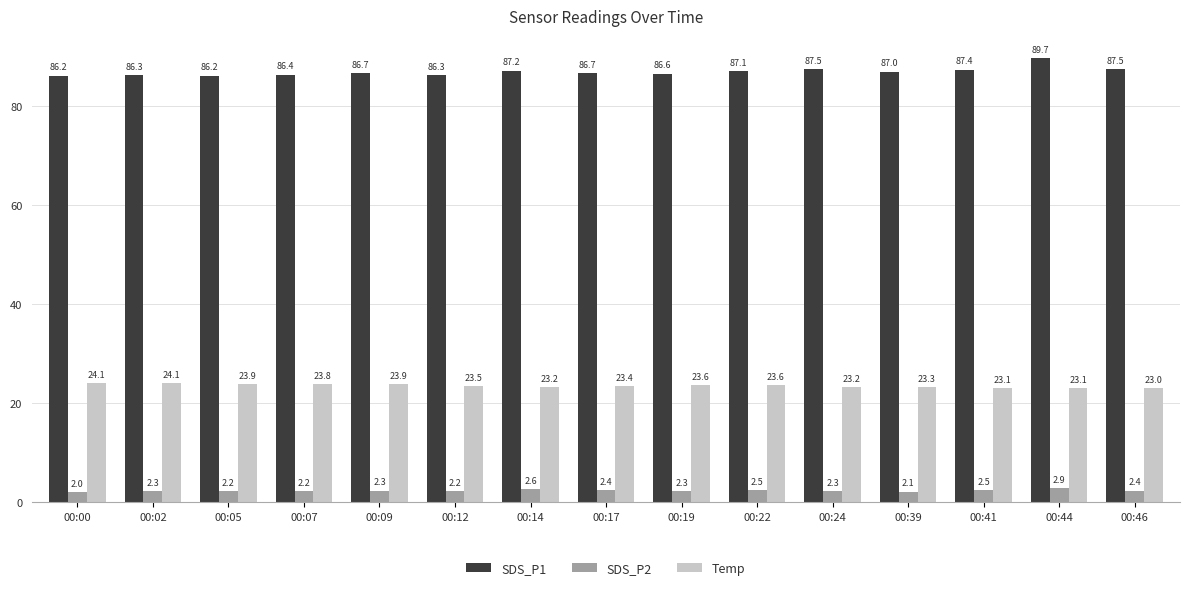

Count the number of data series in this chart.

3